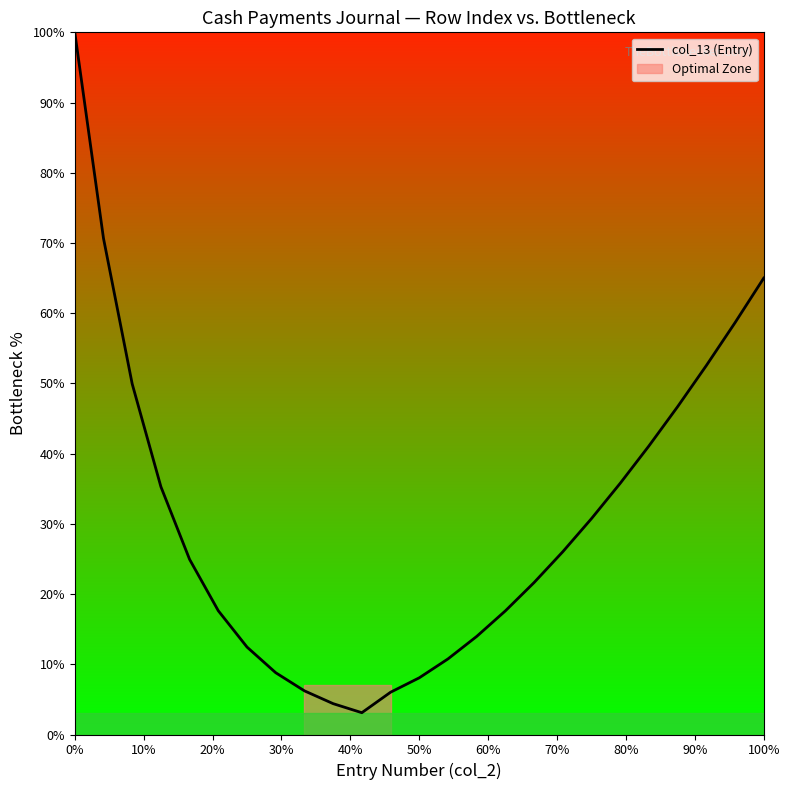

What is the maximum value shown in the chart?

100.0